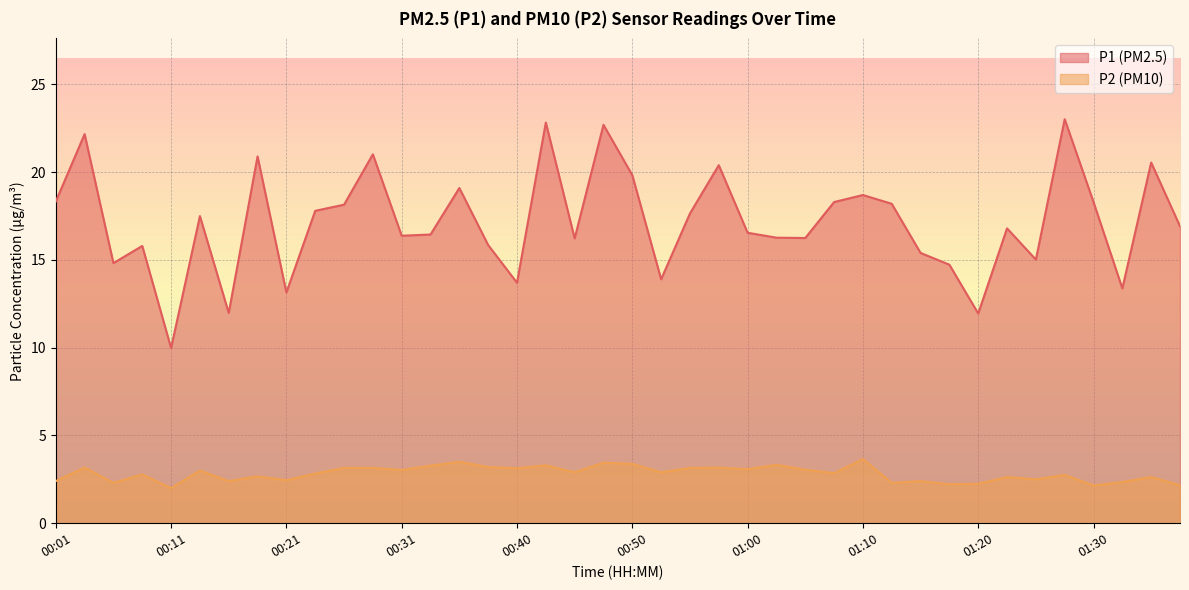

Which series changed the most between 00:58 and 01:03?

P1